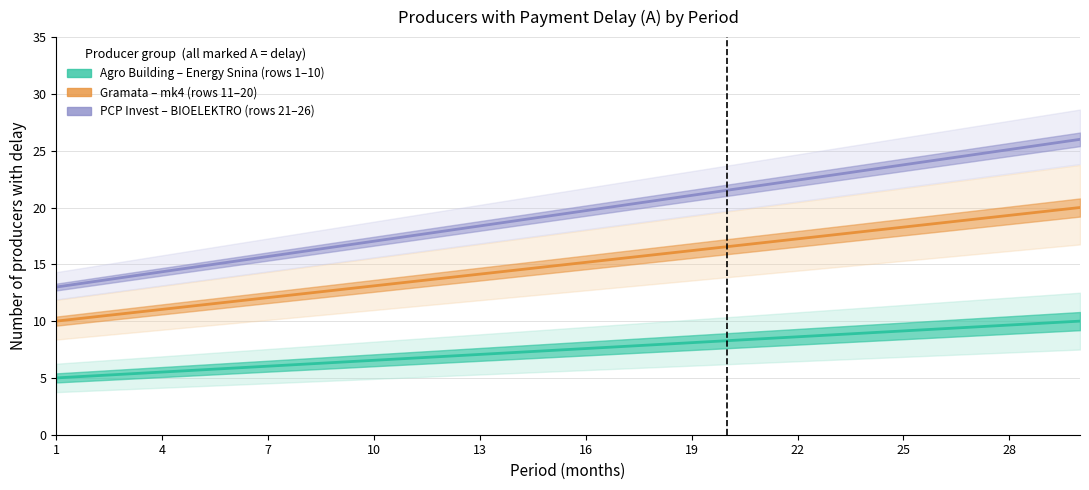

Rank the series at 25 from lowest to highest value.

Agro Building – Energy Snina (rows 1–10), Gramata – mk4 (rows 11–20), PCP Invest – BIOELEKTRO (rows 21–26)